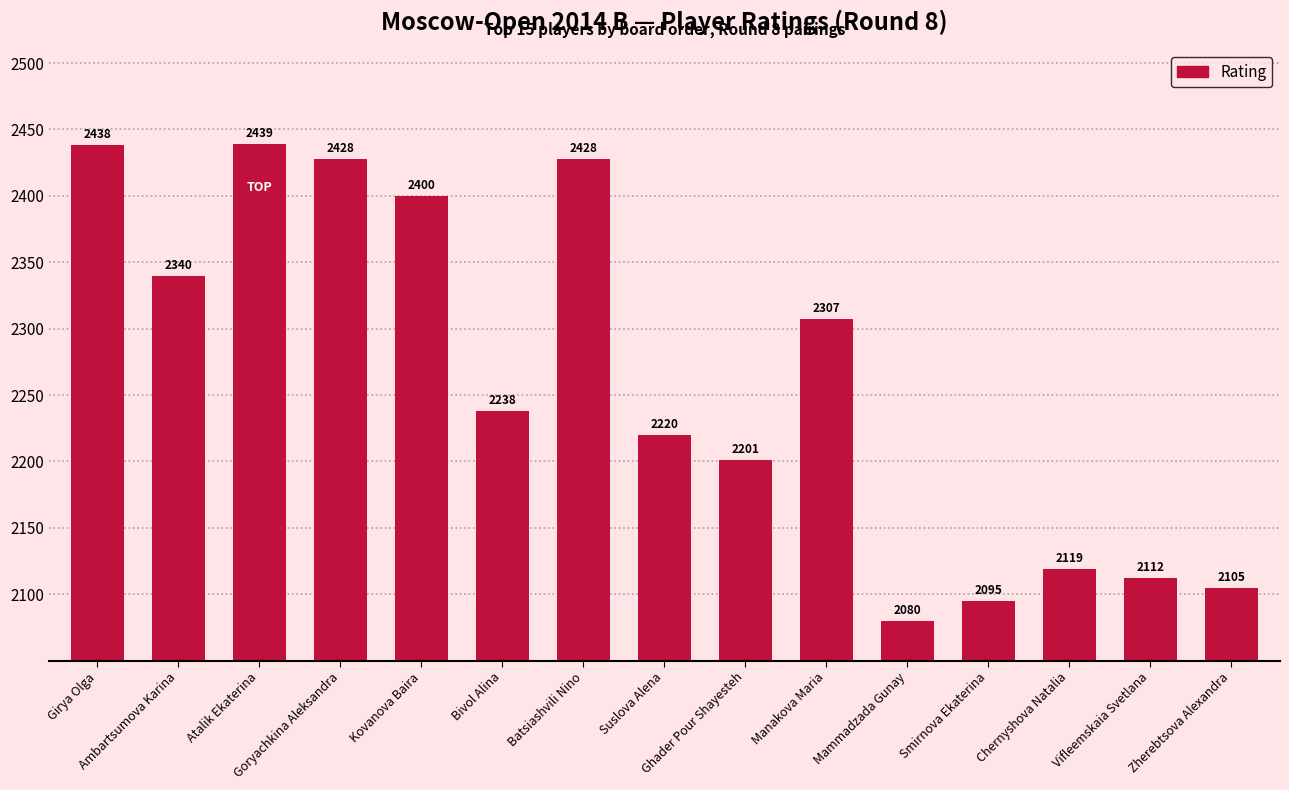

What is the maximum value shown in the chart?

2439